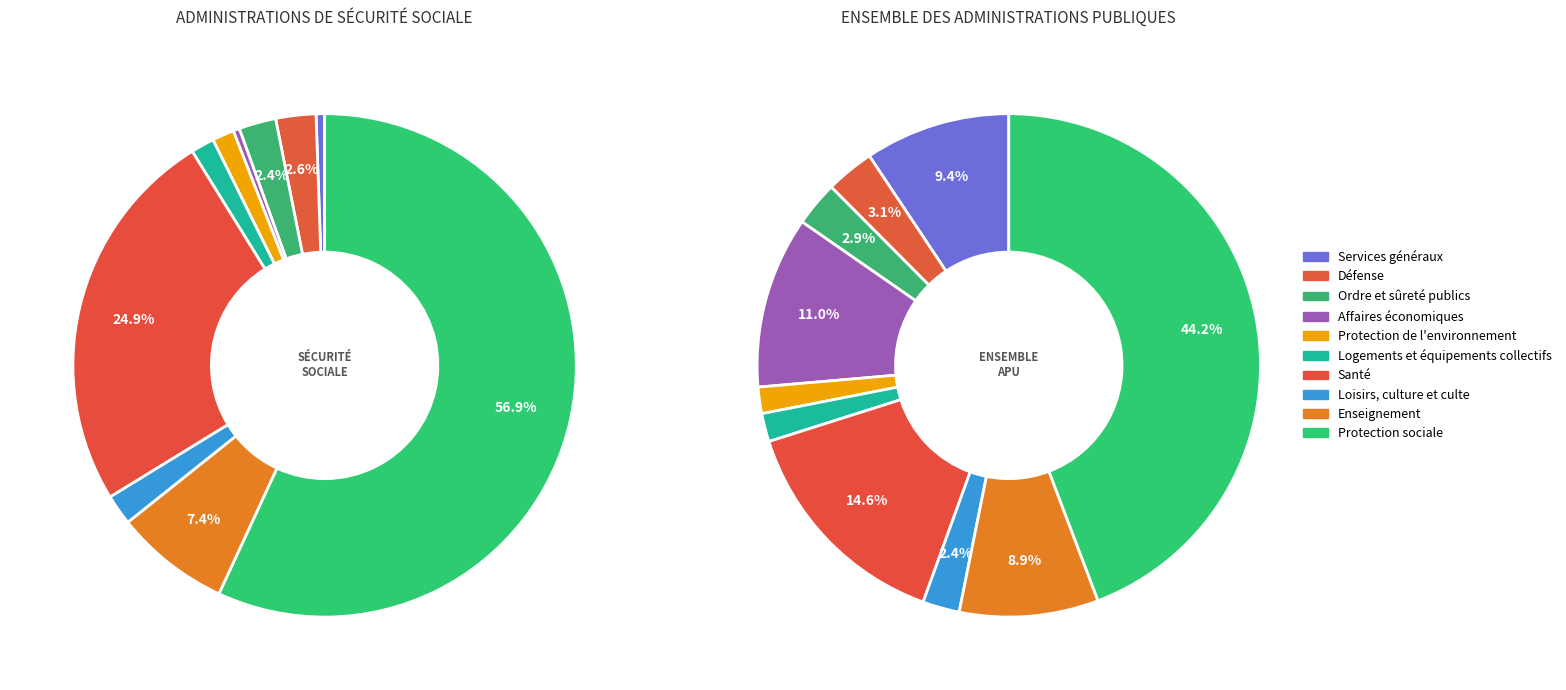

How many segments does this pie chart have?

10